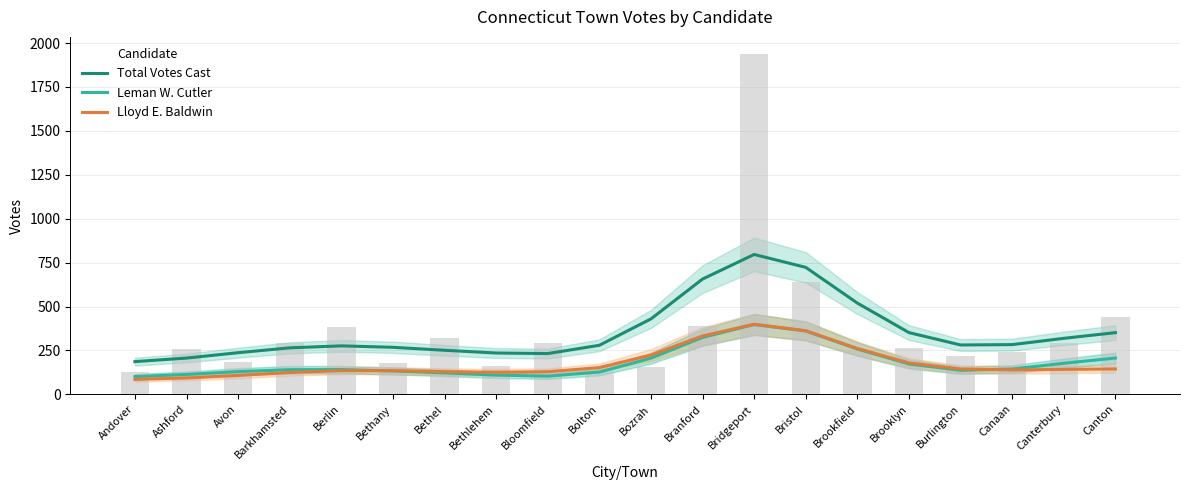

The value of Lloyd E. Baldwin at Bristol is 362.0. True or false?

True